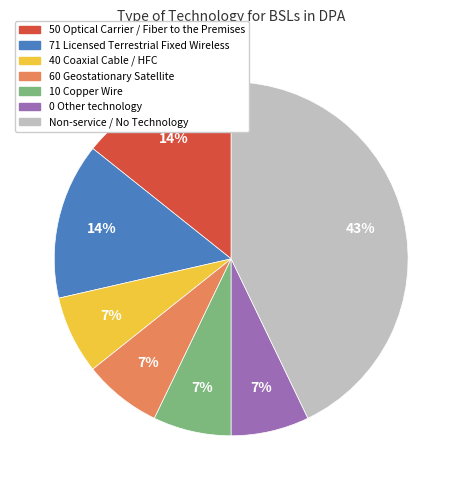

True or false: 40 Coaxial Cable / HFC accounts for 7% of the total.

True